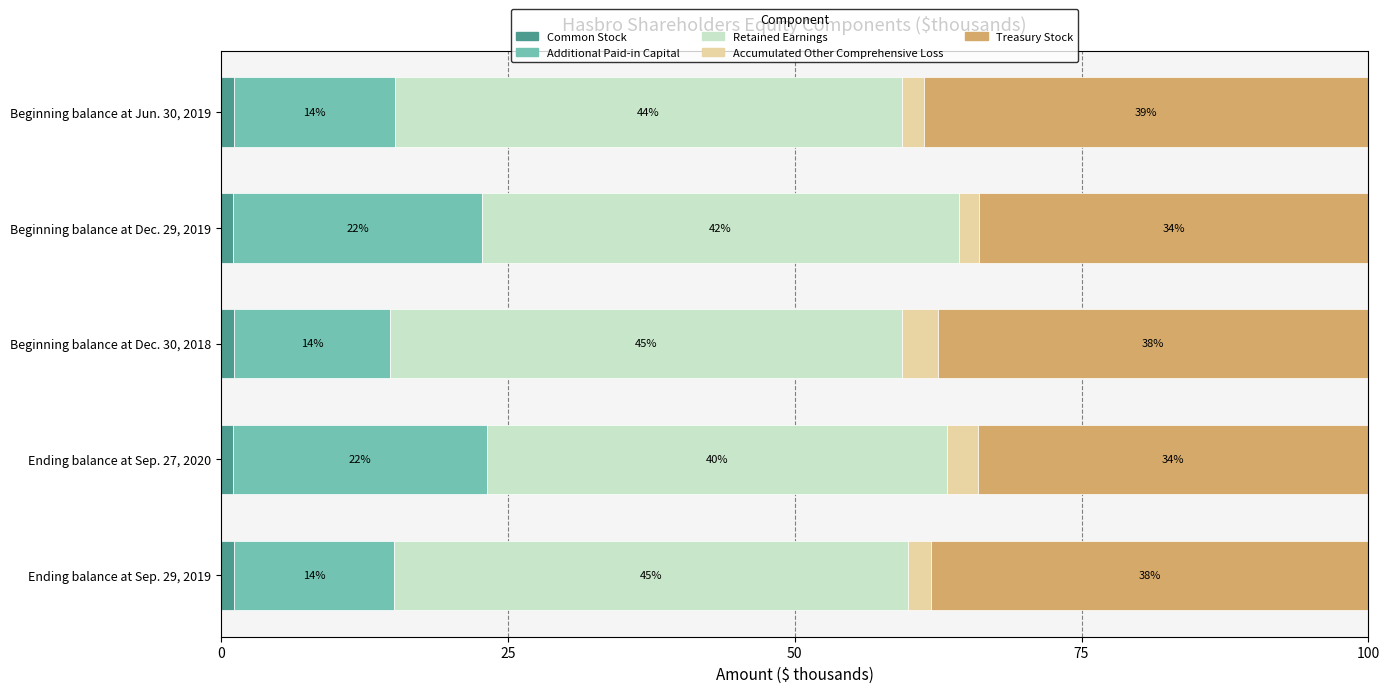

Count the number of categories in the chart.

5